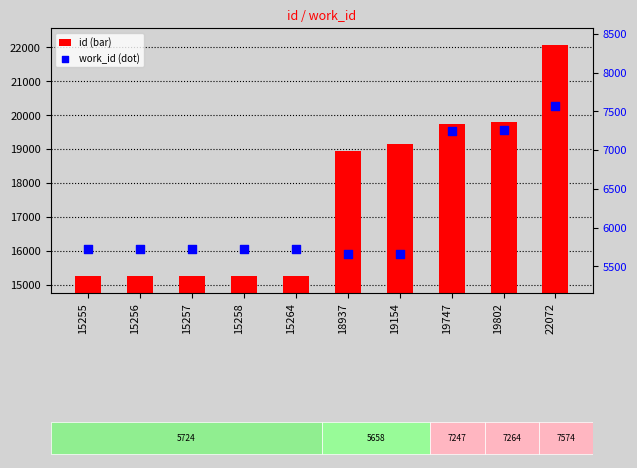

What are all the series names shown in the legend?

id, work_id